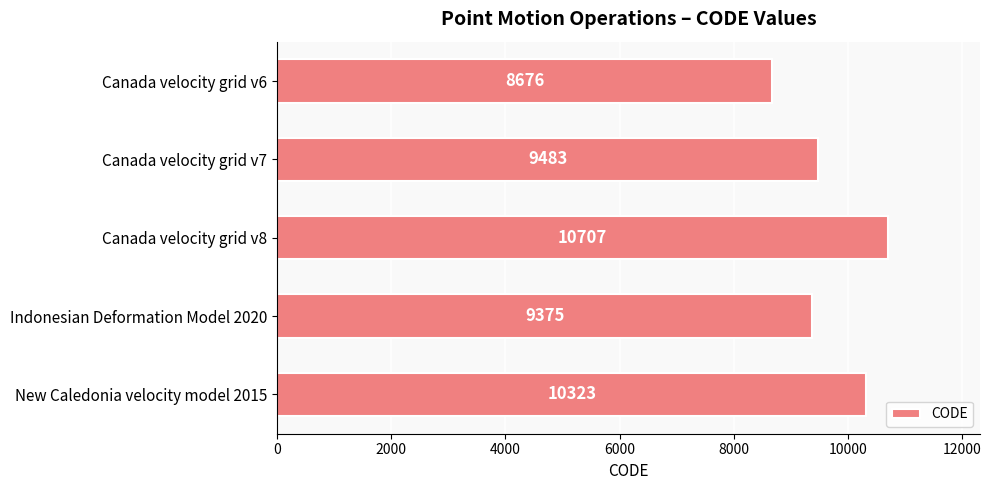

What is the smallest value displayed?

8676